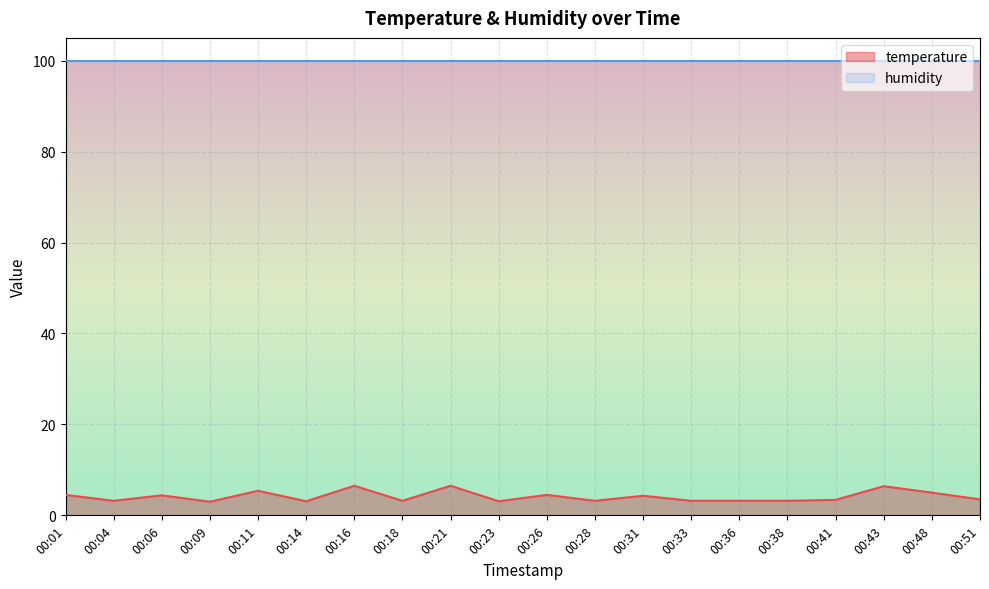

List the labels in order of value, smallest first.

00:09, 00:14, 00:23, 00:04, 00:18, 00:28, 00:33, 00:36, 00:38, 00:41, 00:51, 00:31, 00:06, 00:01, 00:26, 00:48, 00:11, 00:43, 00:16, 00:21